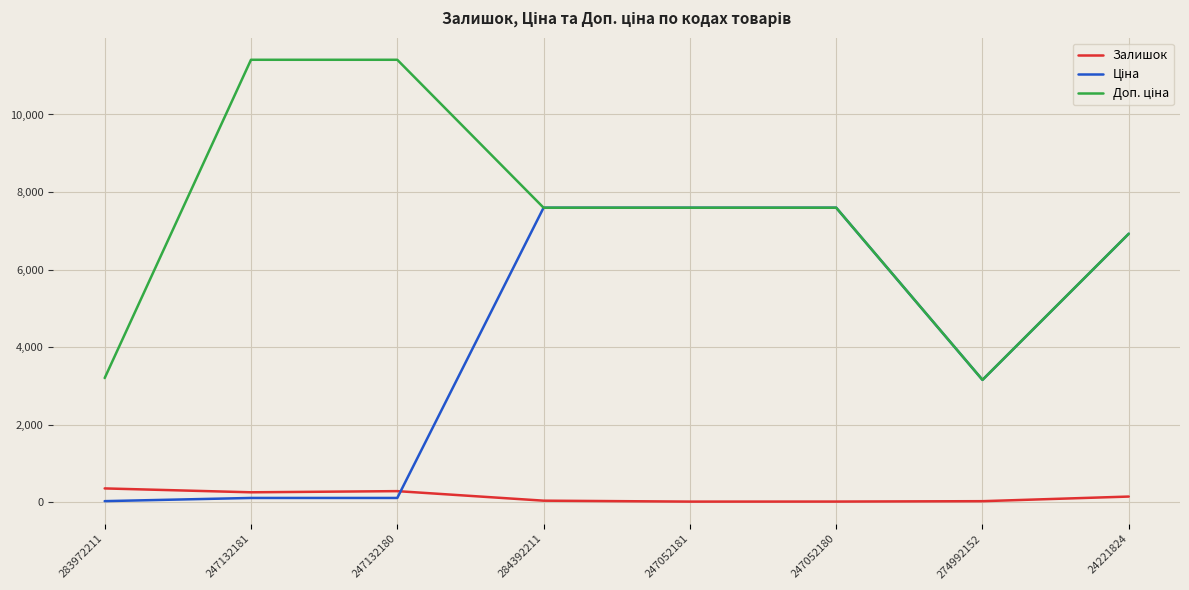

What is the sum of all Залишок values?

1176.0